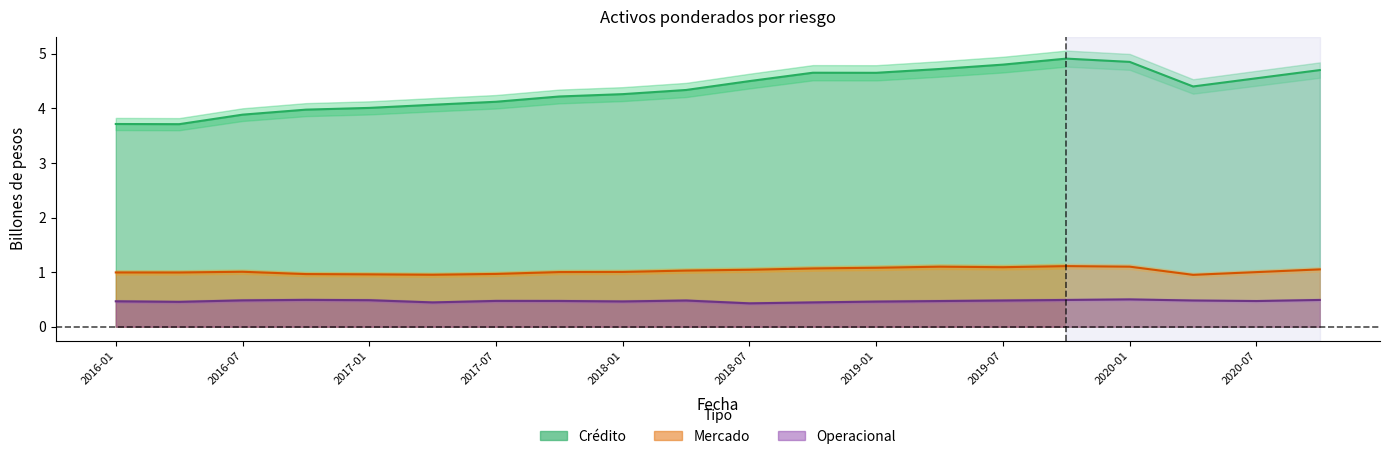

Where does the Mercado series first go above 1?

2016-07